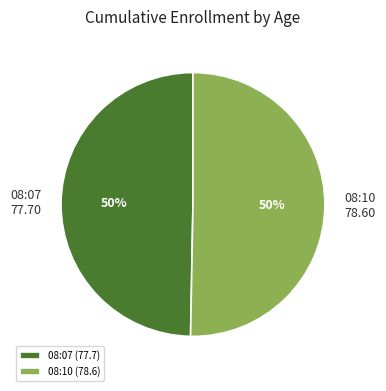

Is it true that 08:10 (78.6) is 50% of the pie?

True